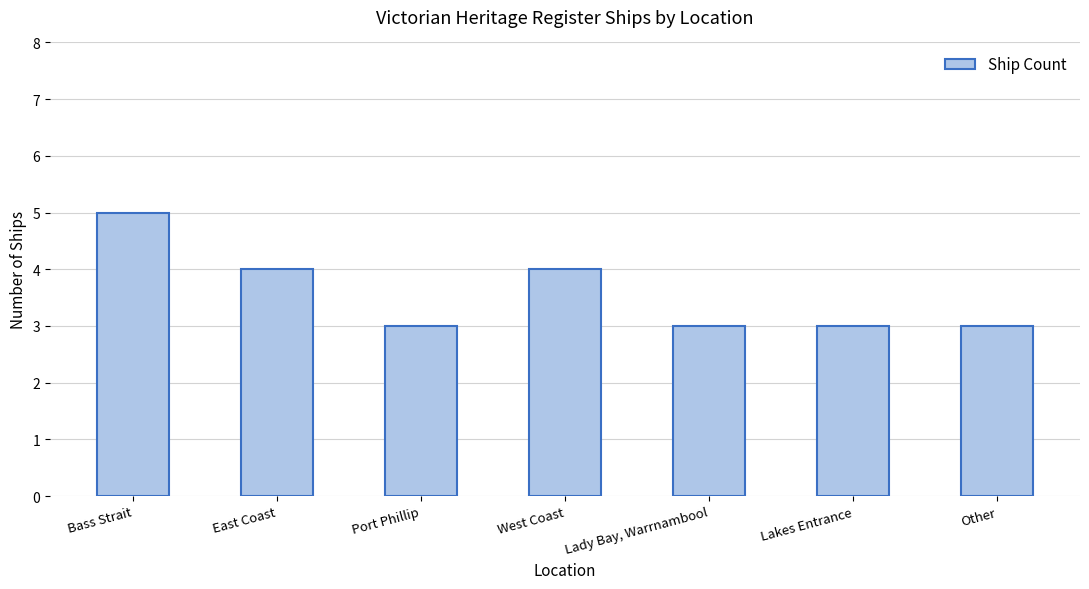

What is the approximate value at Bass Strait?

5